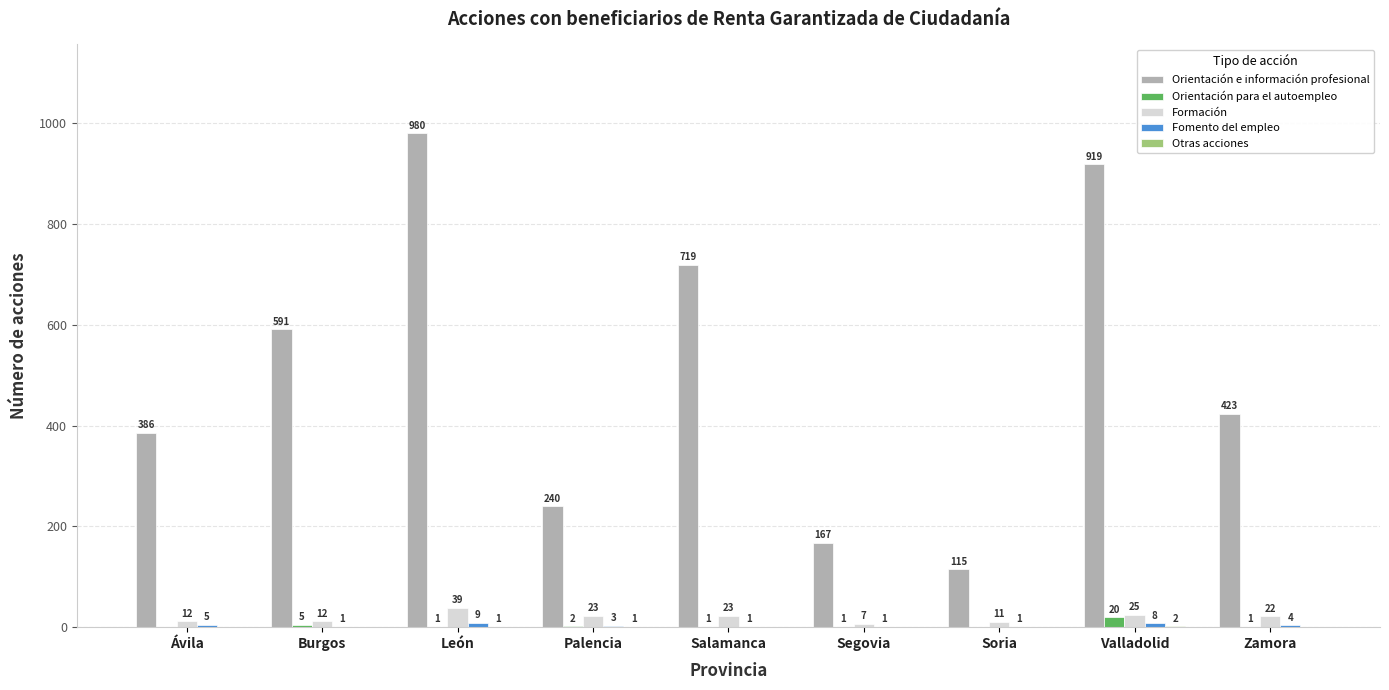

The value of Formación at Ávila is 12. True or false?

True